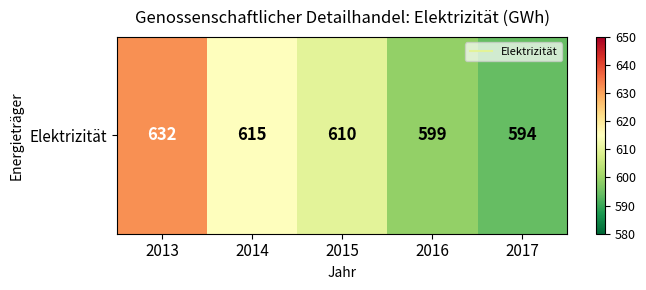

The chart shows a value of 615 at 2014. True or false?

True